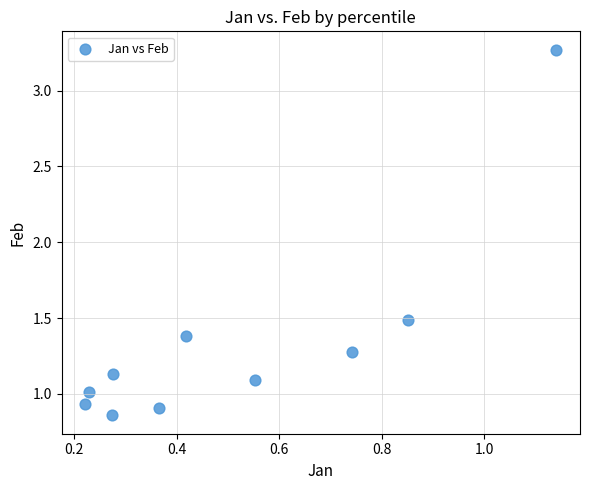

What Y value in the scatter plot is closest to 2?

1.5